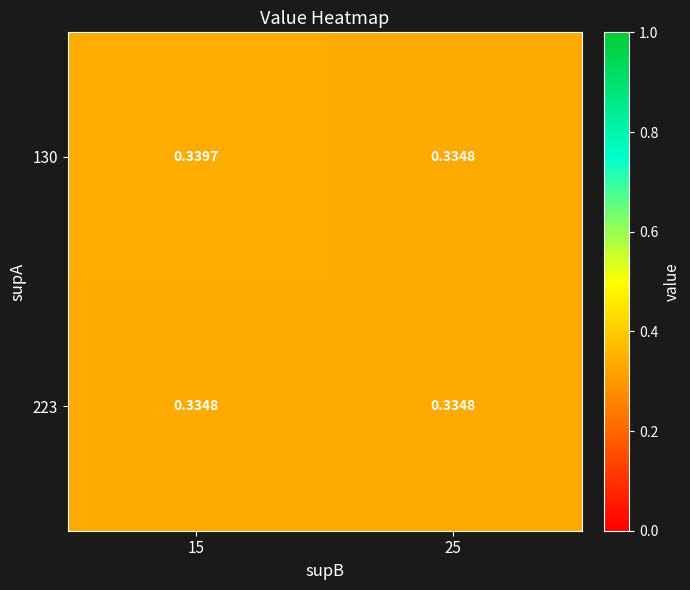

Count the number of data series in this chart.

2